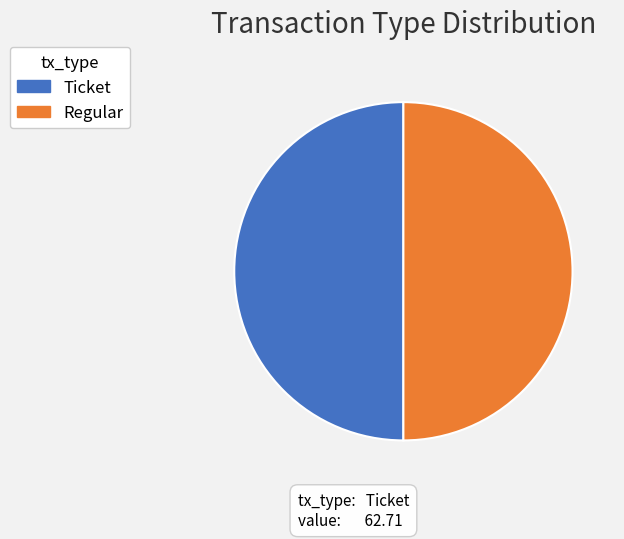

True or false: Regular accounts for 37% of the total.

False